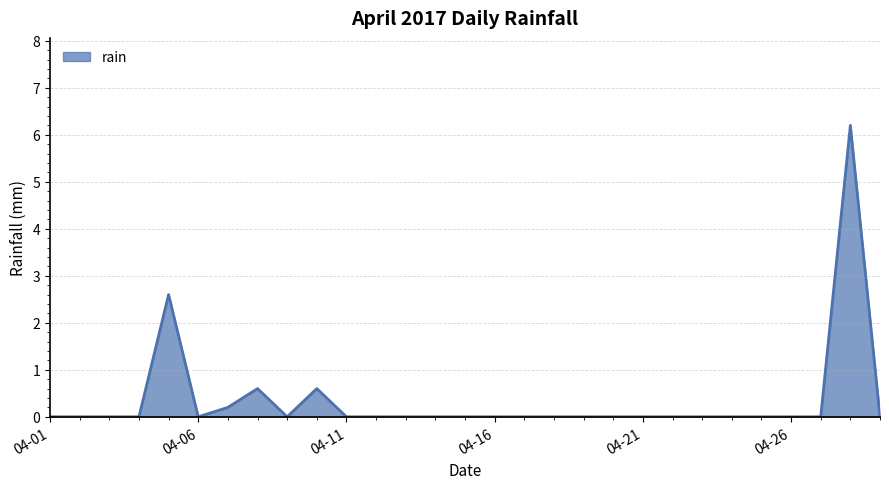

Reading left to right, extract all data points from this chart.

0.0	0.0	0.0	0.0	2.6	0.0	0.2	0.6	0.0	0.6	0.0	0.0	0.0	0.0	0.0	0.0	0.0	0.0	0.0	0.0	0.0	0.0	0.0	0.0	0.0	0.0	0.0	6.2	0.0